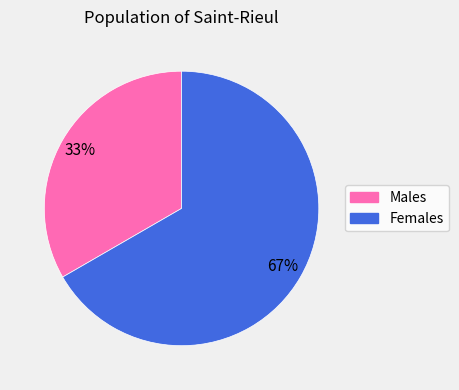

Does any single category account for the majority?

Yes